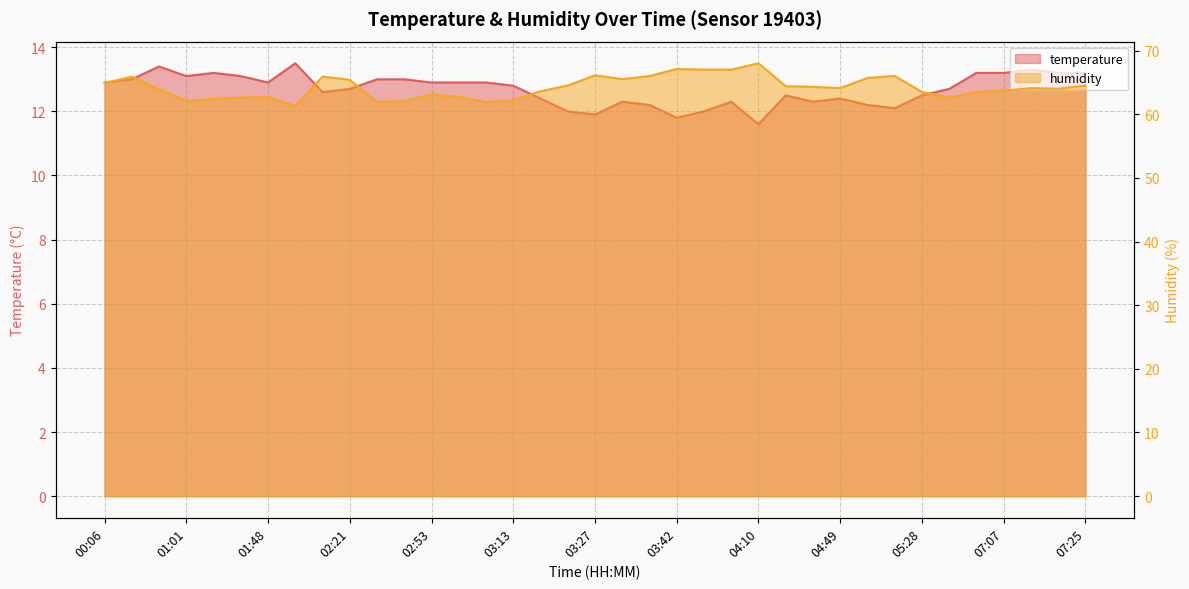

How many data points does each series have?

37